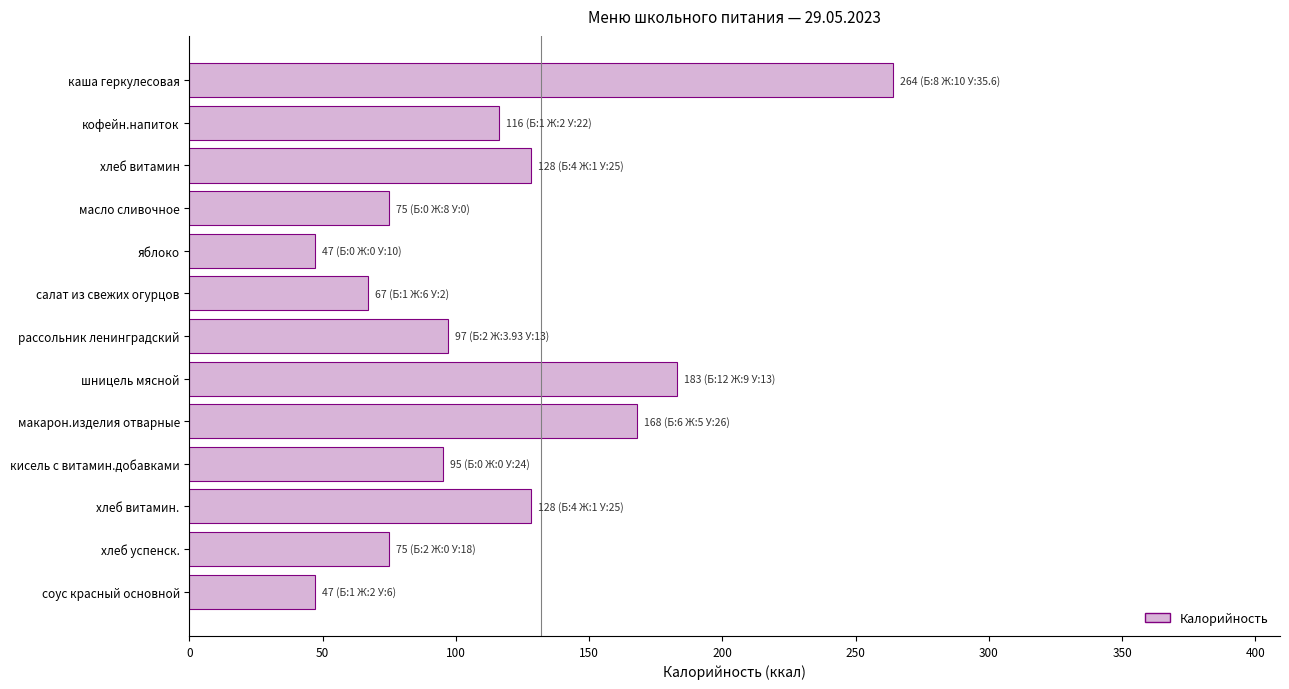

At which label is the value closest to 155?

макарон.изделия отварные